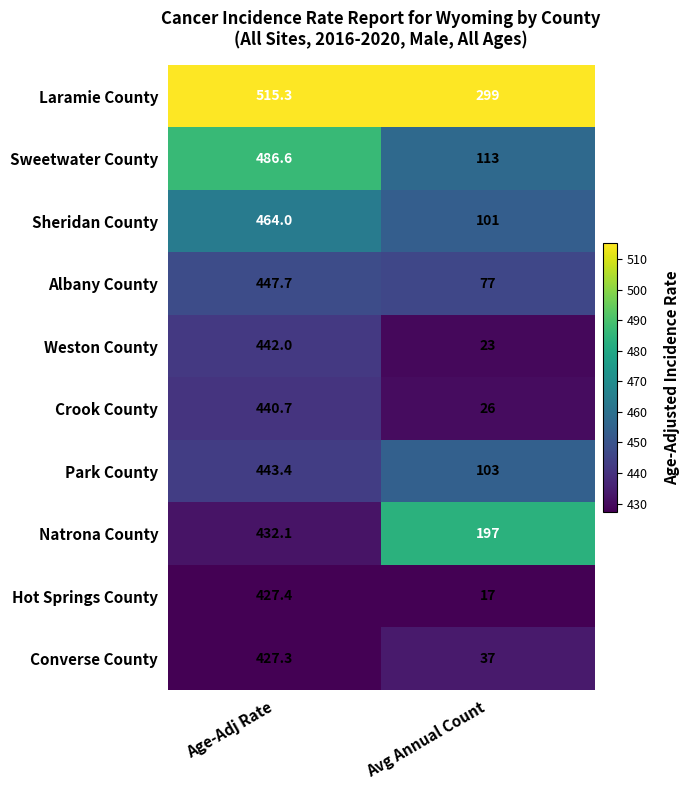

List the series in order of their peak value, highest first.

Laramie County, Sweetwater County, Sheridan County, Albany County, Park County, Weston County, Crook County, Natrona County, Hot Springs County, Converse County